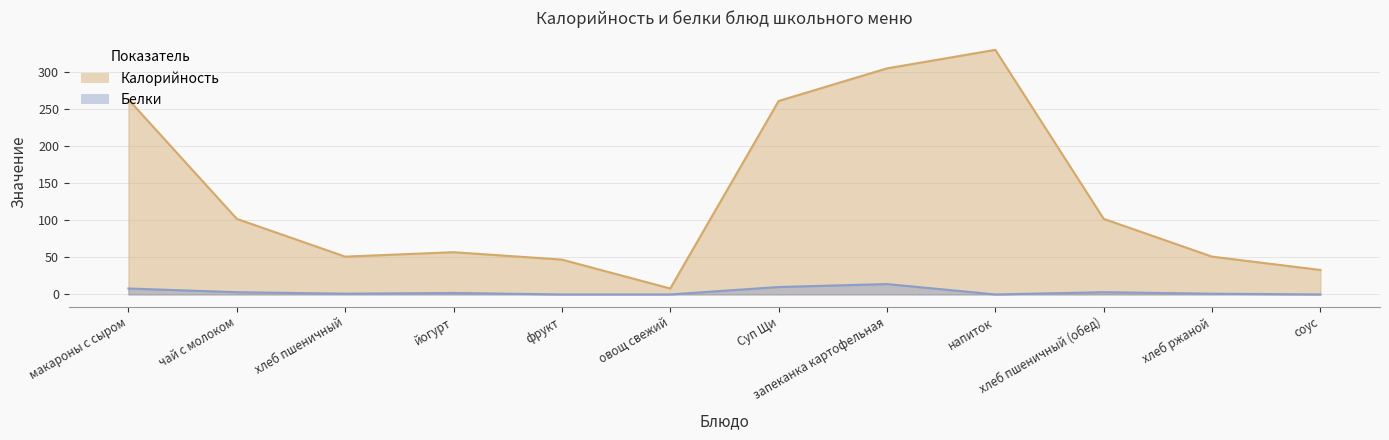

What is the average value of the Калорийность series?

134